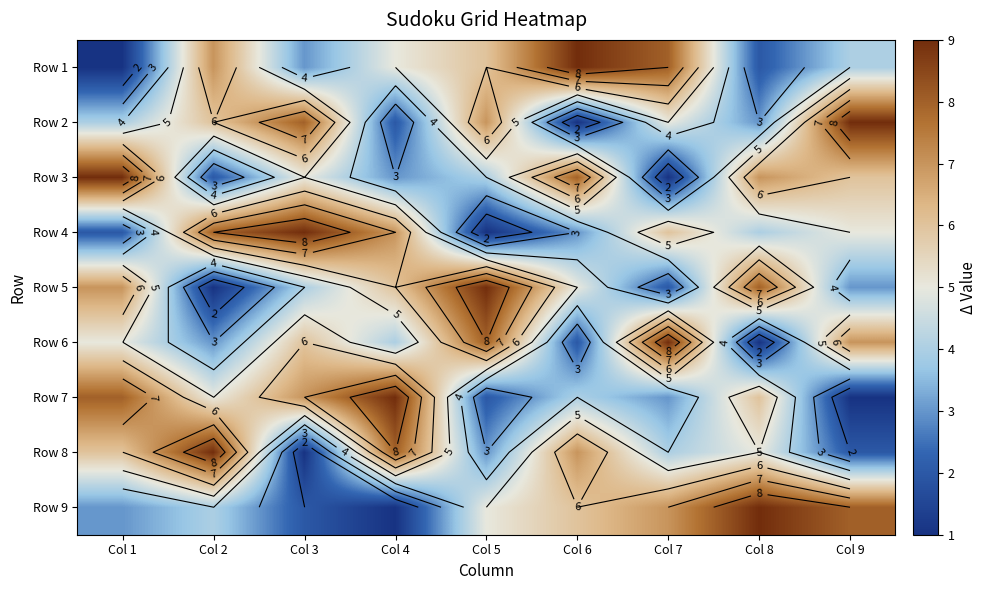

Is the value of Row 3 at Col 5 greater than the value of Row 6 at Col 4?

No